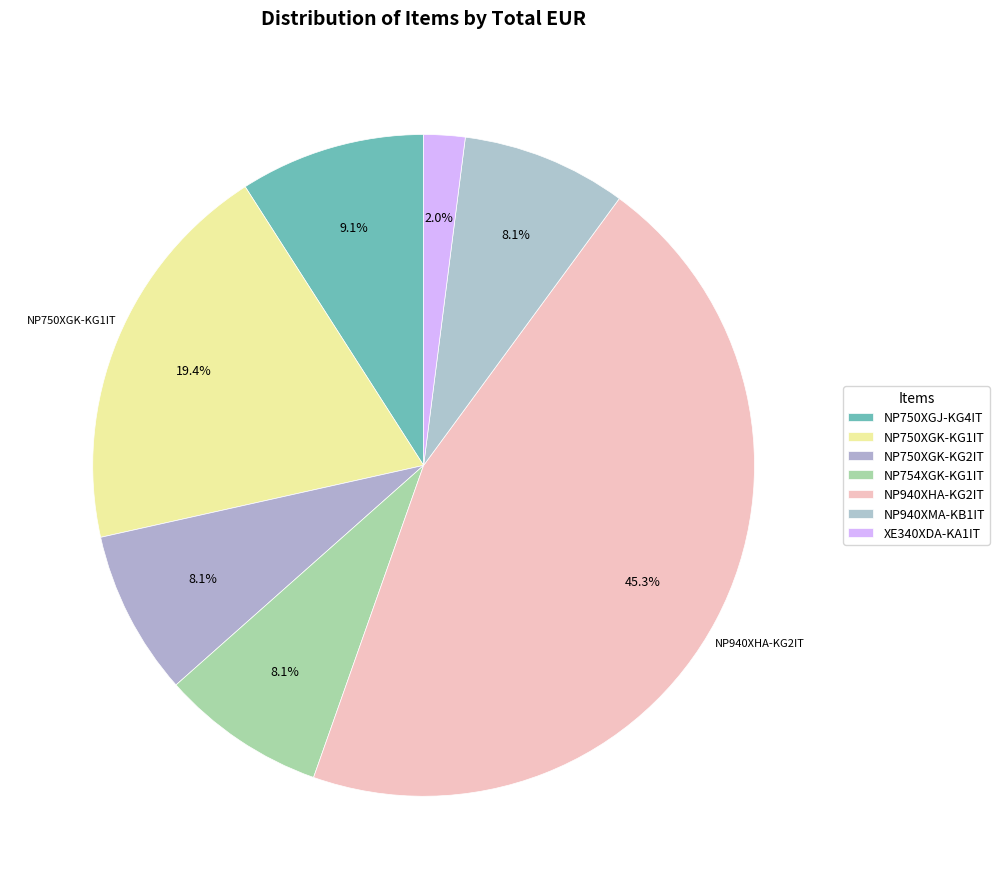

Count the number of slices in the pie.

7